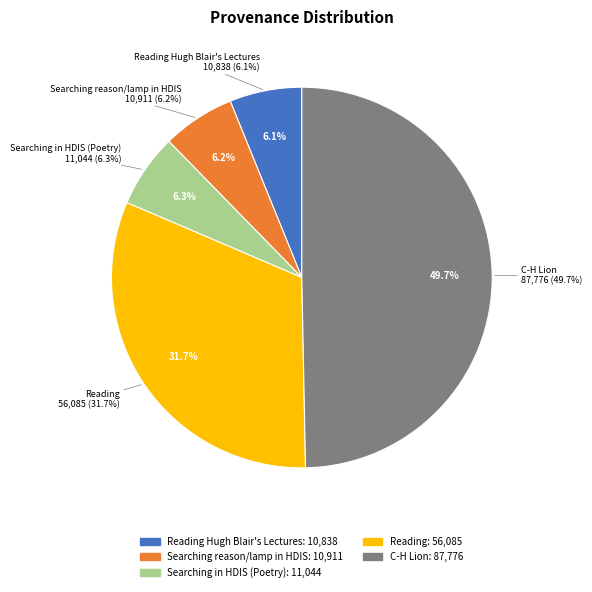

Count the number of slices in the pie.

5